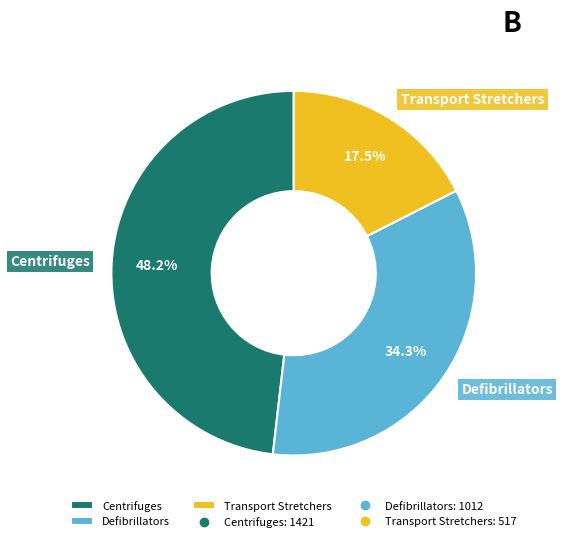

The Centrifuges slice represents 48% of the pie. True or false?

True